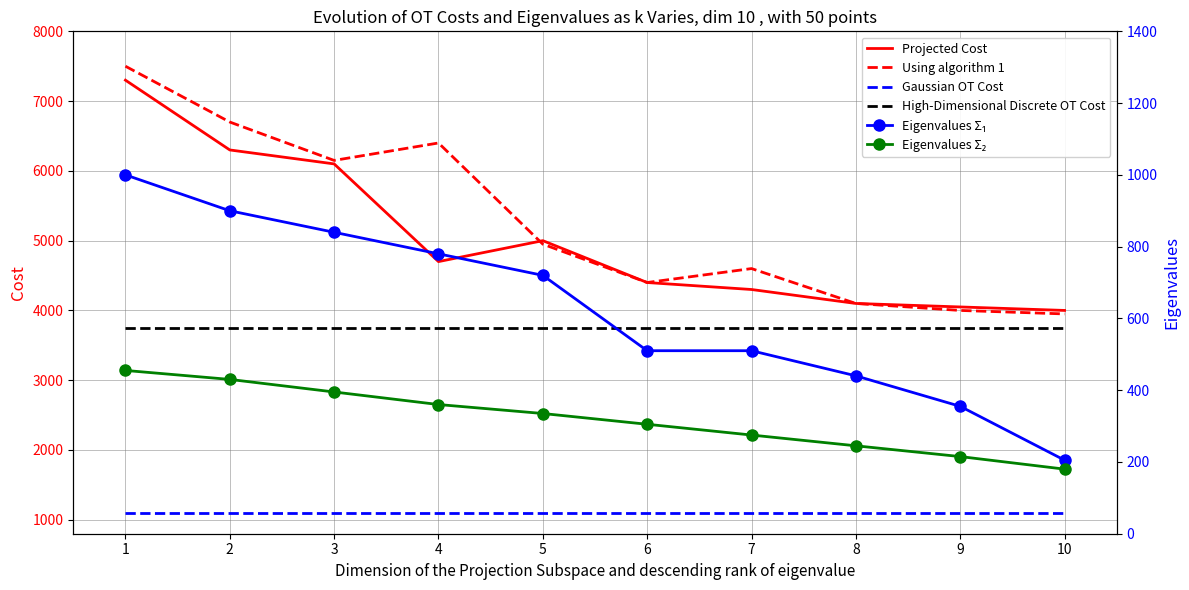

Reading left to right, extract all data points from this chart.

Projected Cost: 7300	6300	6100	4700	5000	4400	4300	4100	4050	4000
Using algorithm 1: 7500	6700	6150	6400	4950	4400	4600	4100	4000	3950
Gaussian OT Cost: 1100	1100	1100	1100	1100	1100	1100	1100	1100	1100
High-Dimensional Discrete OT Cost: 3750	3750	3750	3750	3750	3750	3750	3750	3750	3750
Eigenvalues Σ₁: 1000	900	840	780	720	510	510	440	355	205
Eigenvalues Σ₂: 455	430	395	360	335	305	275	245	215	180